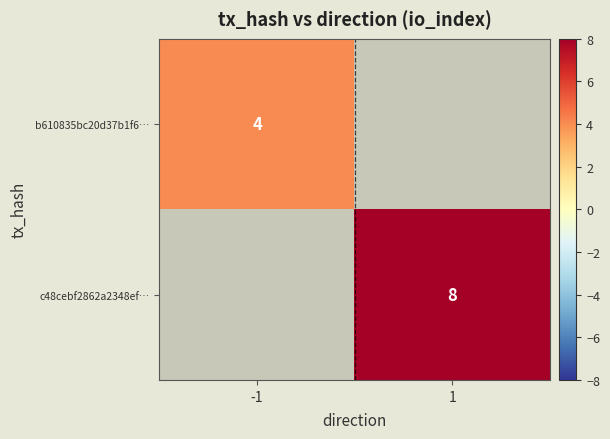

Is the value of c48cebf2862a2348ef… at 1 greater than the value of b610835bc20d37b1f6… at -1?

Yes